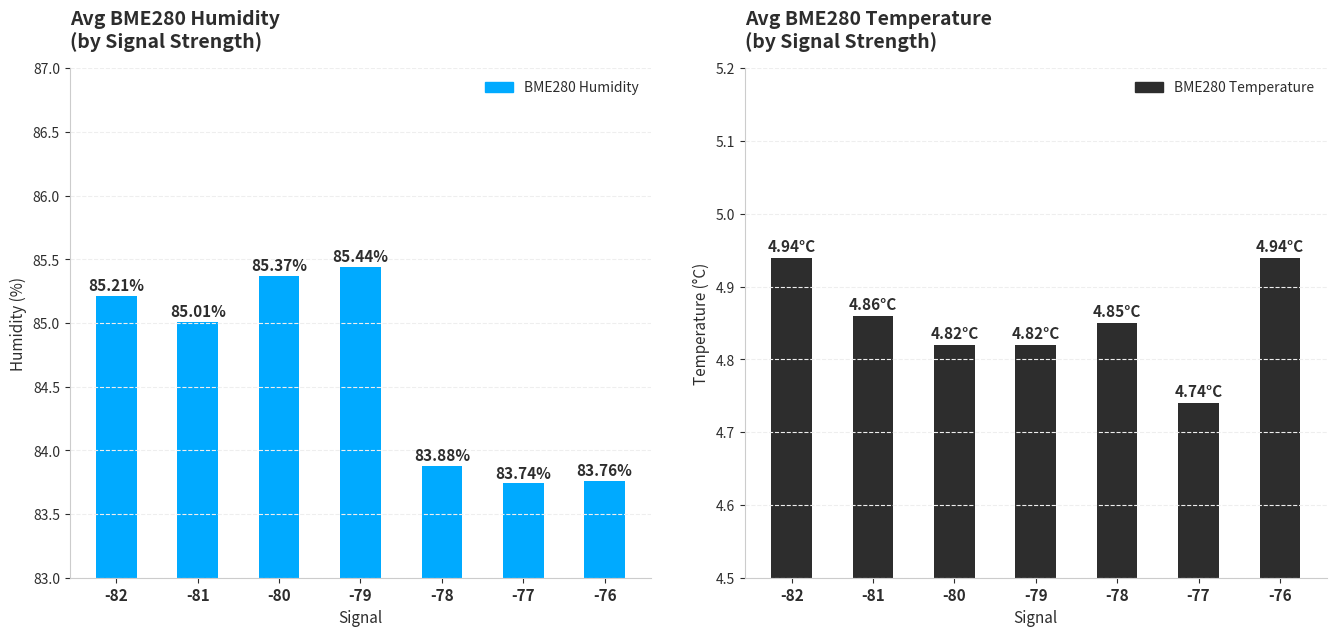

What is the difference between the BME280 Humidity values at -80 and -79?

0.1